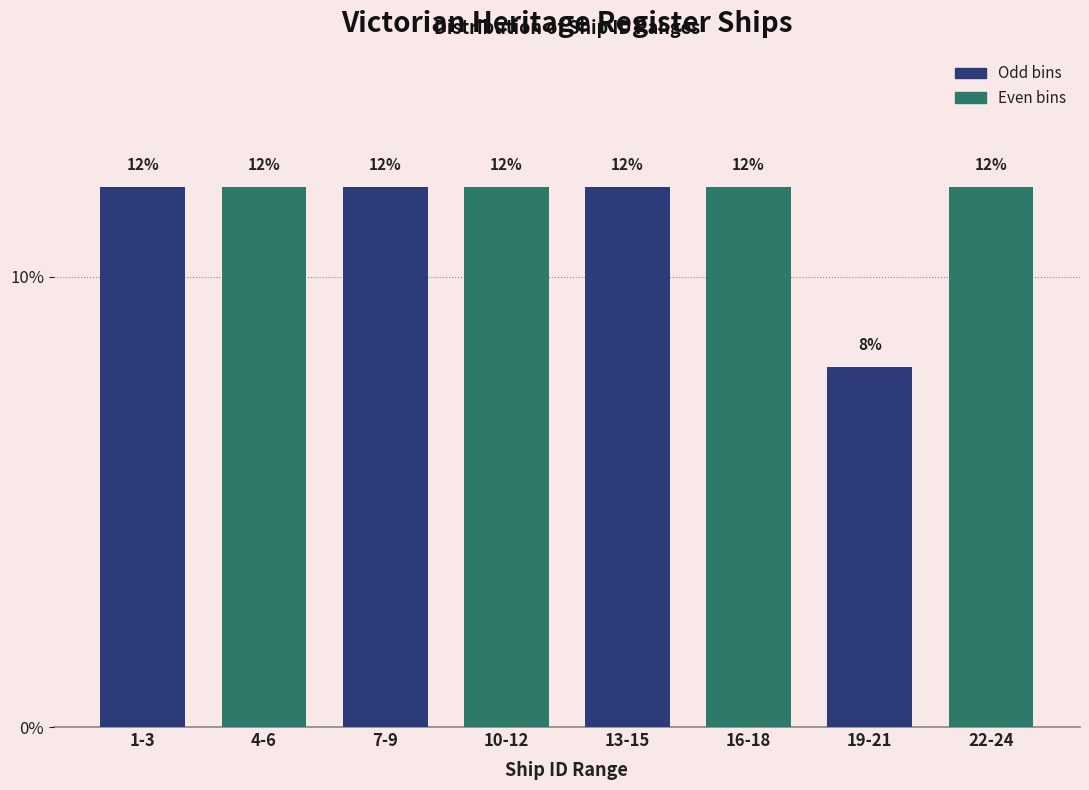

Reading right to left, what are all the values shown in this chart?

12	8	12	12	12	12	12	12